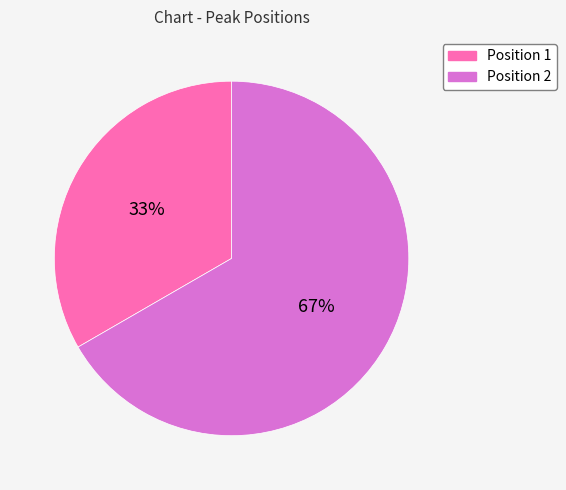

Which slice represents more than half of the pie?

Position 2